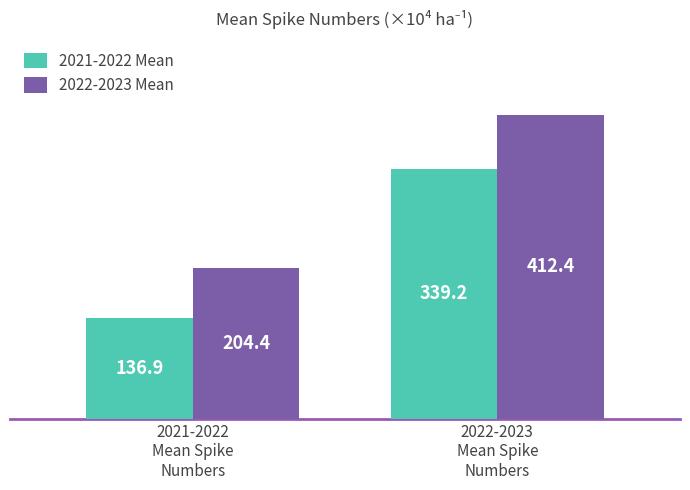

The value of 2022-2023 Mean at 2021-2022
Mean Spike
Numbers is 83.8. True or false?

False